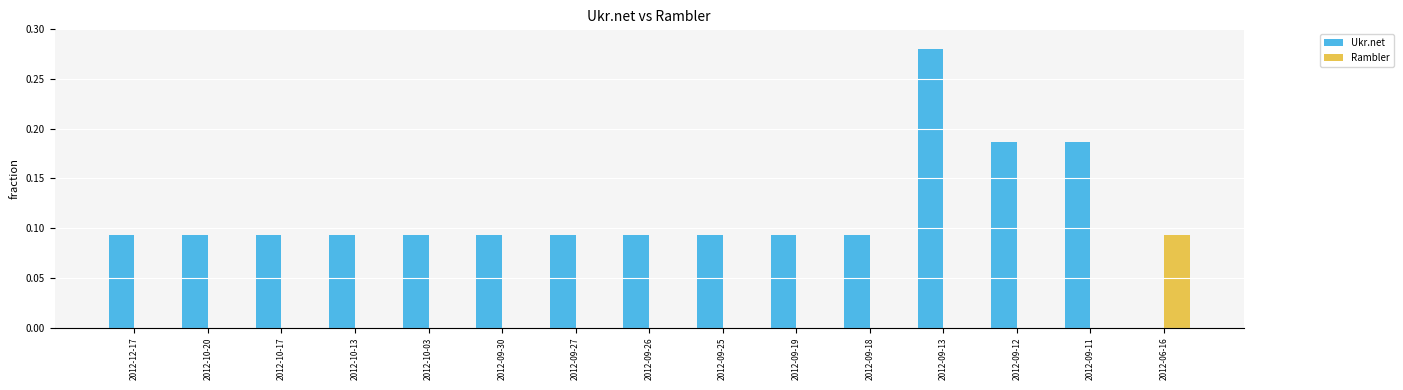

Which category has the highest value across all series?

2012-09-13